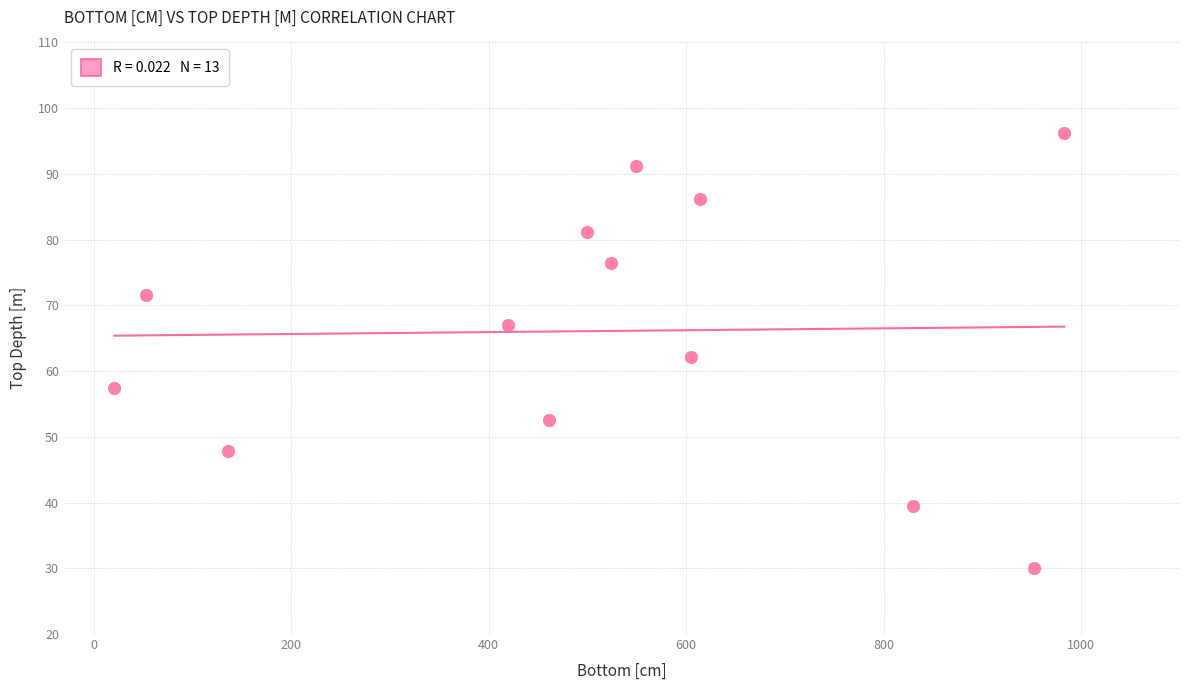

What is the range of X values (max minus min)?

962.0